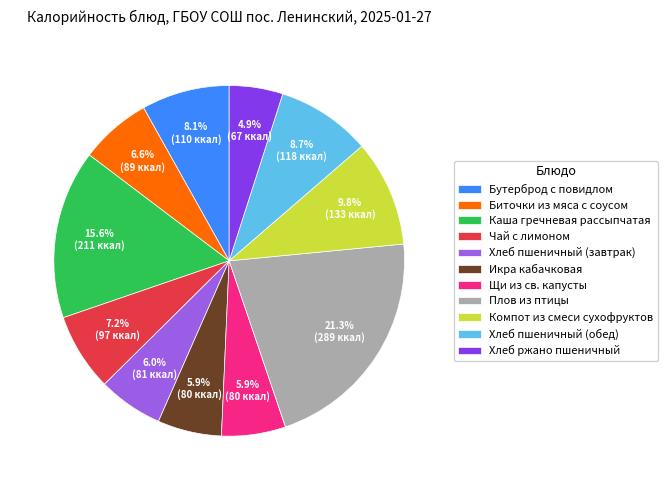

What percentage is the Хлеб пшеничный (обед) slice, to the nearest percent?

9%